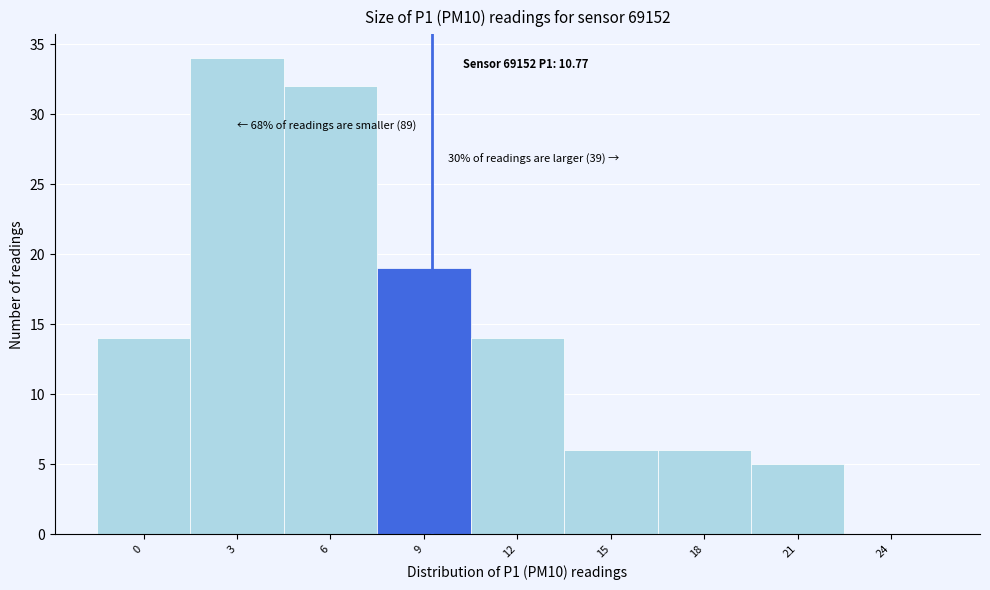

Reading left to right, transcribe all the data shown in this chart.

0=14	3=34	6=32	9=19	12=14	15=6	18=6	21=5	24=0